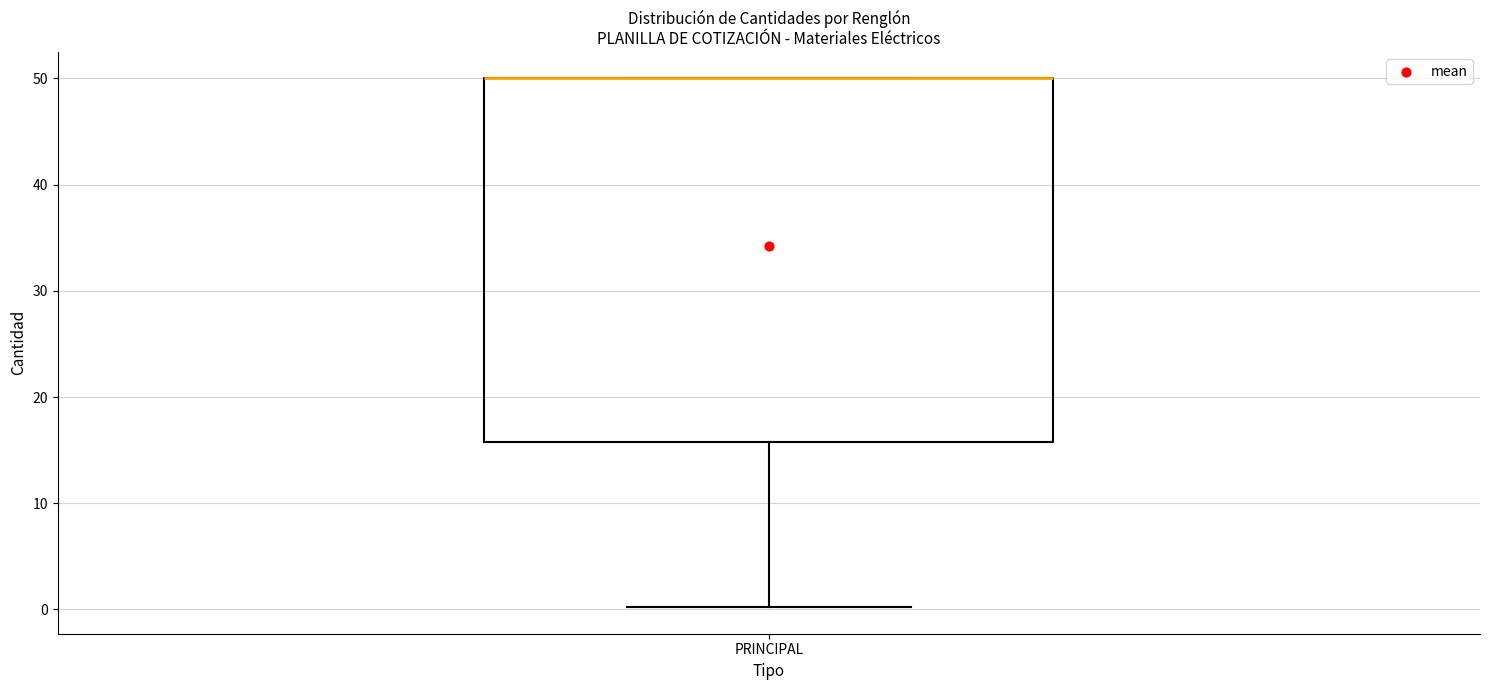

Where is the upper edge of the box for PRINCIPAL on the y-axis? The values are not printed on the chart, so give them approximately, as read against the axis.

50